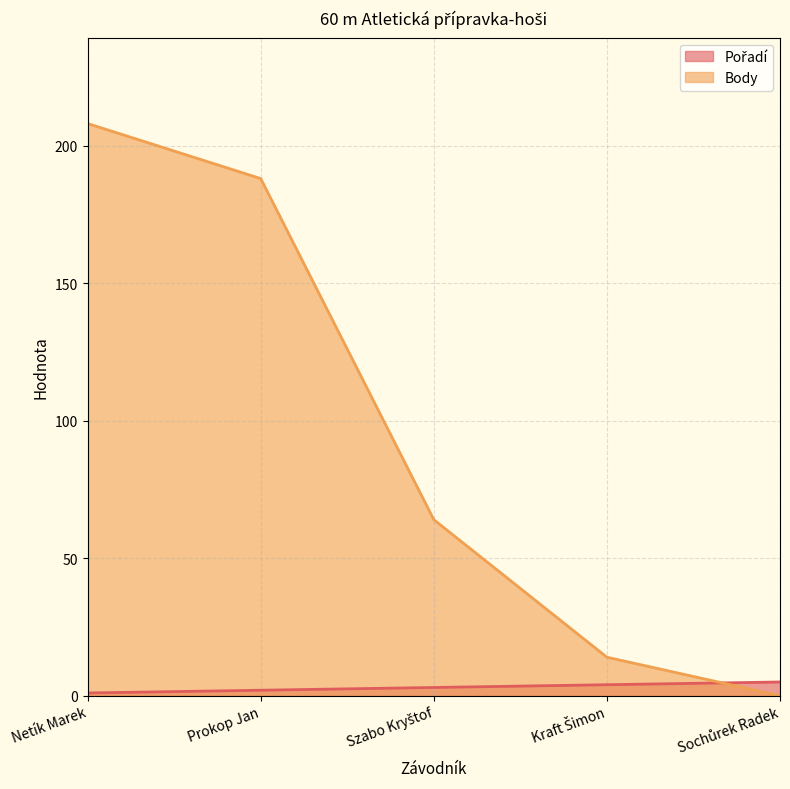

At which label does Pořadí reach its peak?

Sochůrek Radek